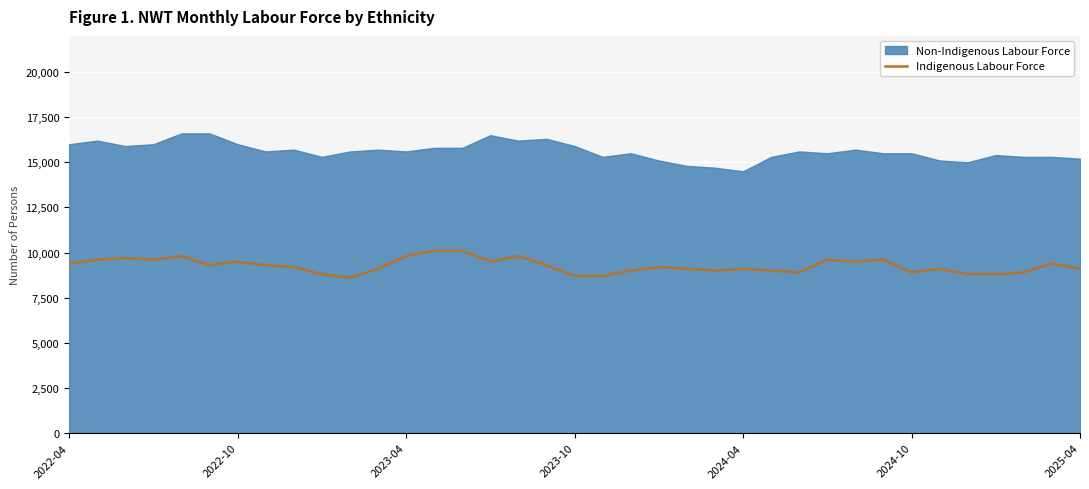

How many lines are shown in the chart?

1